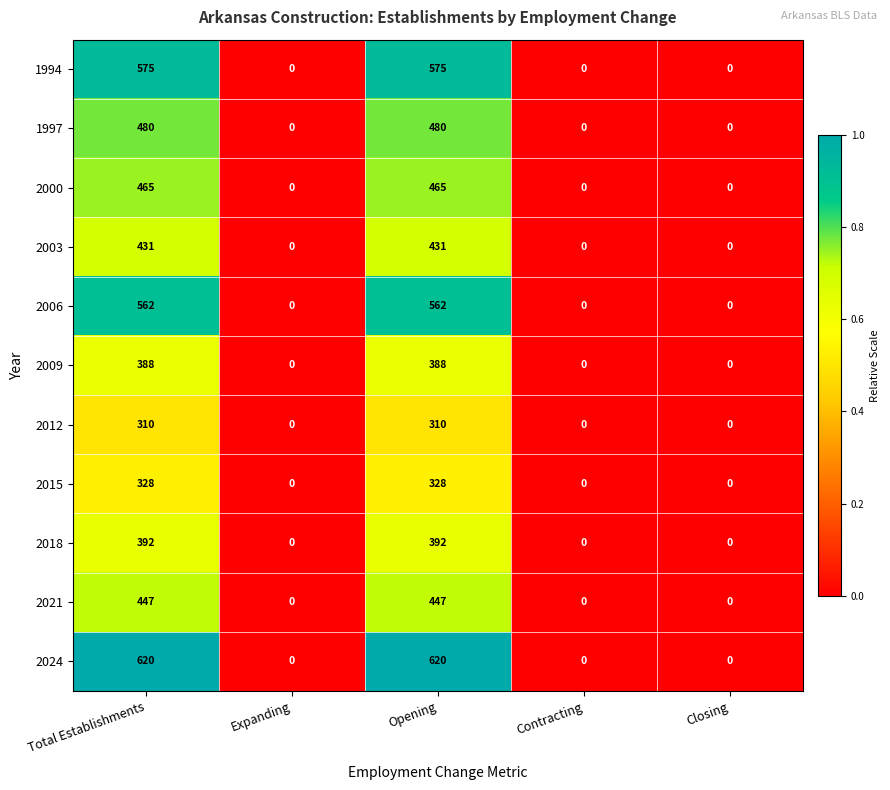

At Total Establishments, list the series in order from smallest to largest.

2012, 2015, 2009, 2018, 2003, 2021, 2000, 1997, 2006, 1994, 2024